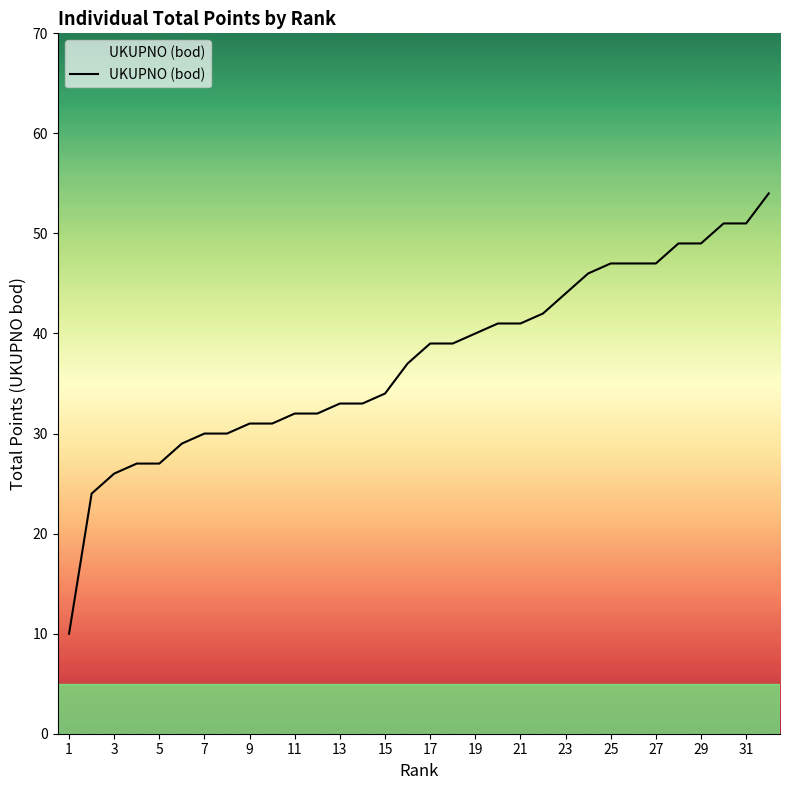

What is the greatest value displayed?

54